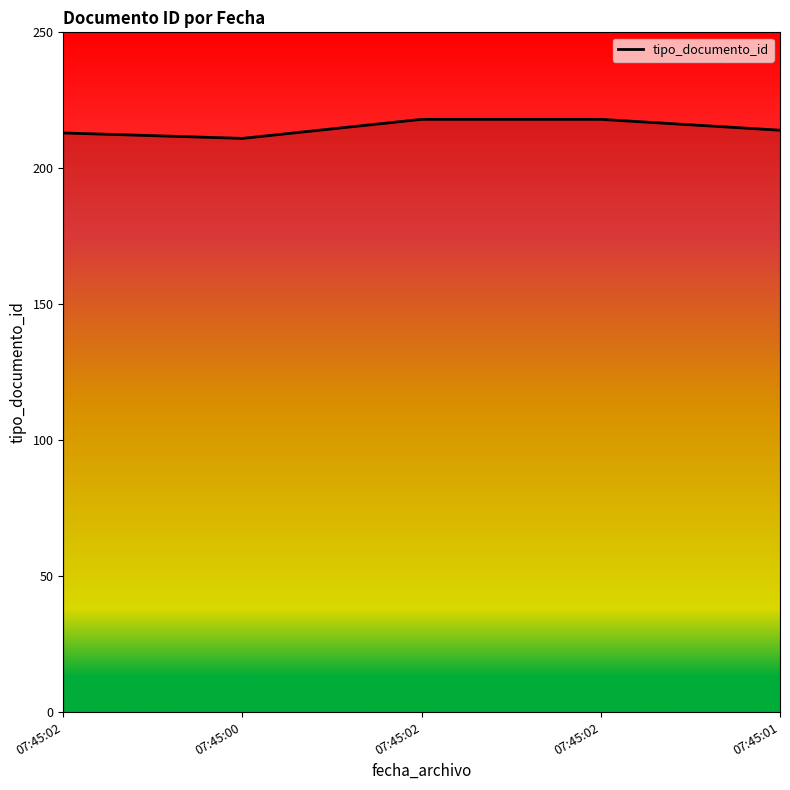

What is the label of the 4th point from the right?

07:45:00